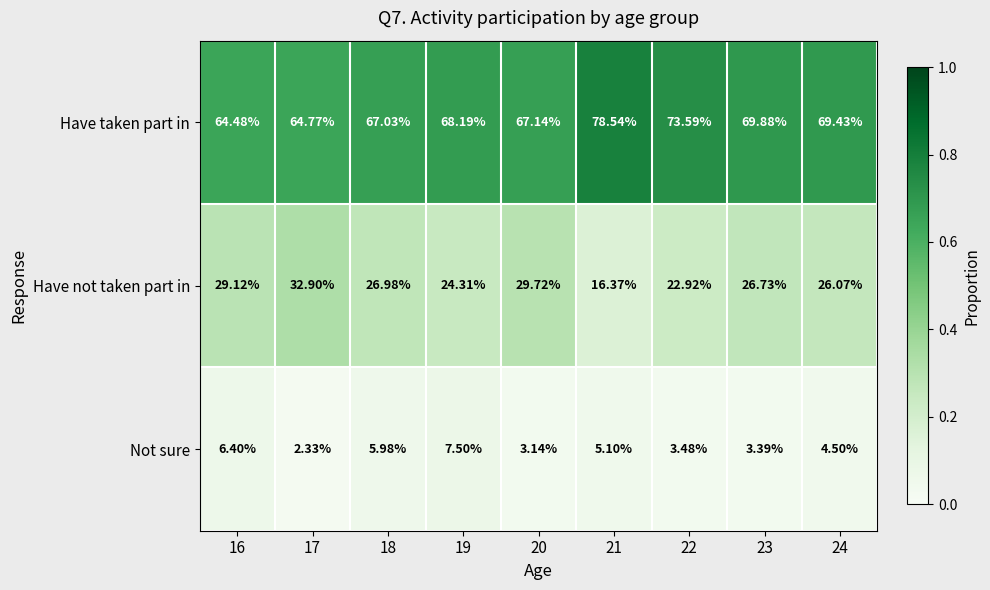

Which series has the widest spread of values?

Have not taken part in